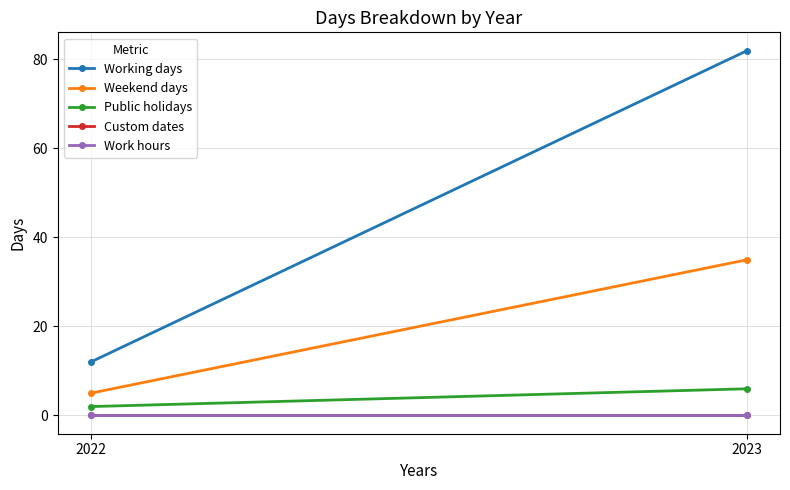

How many data points in Public holidays are less than 6?

1